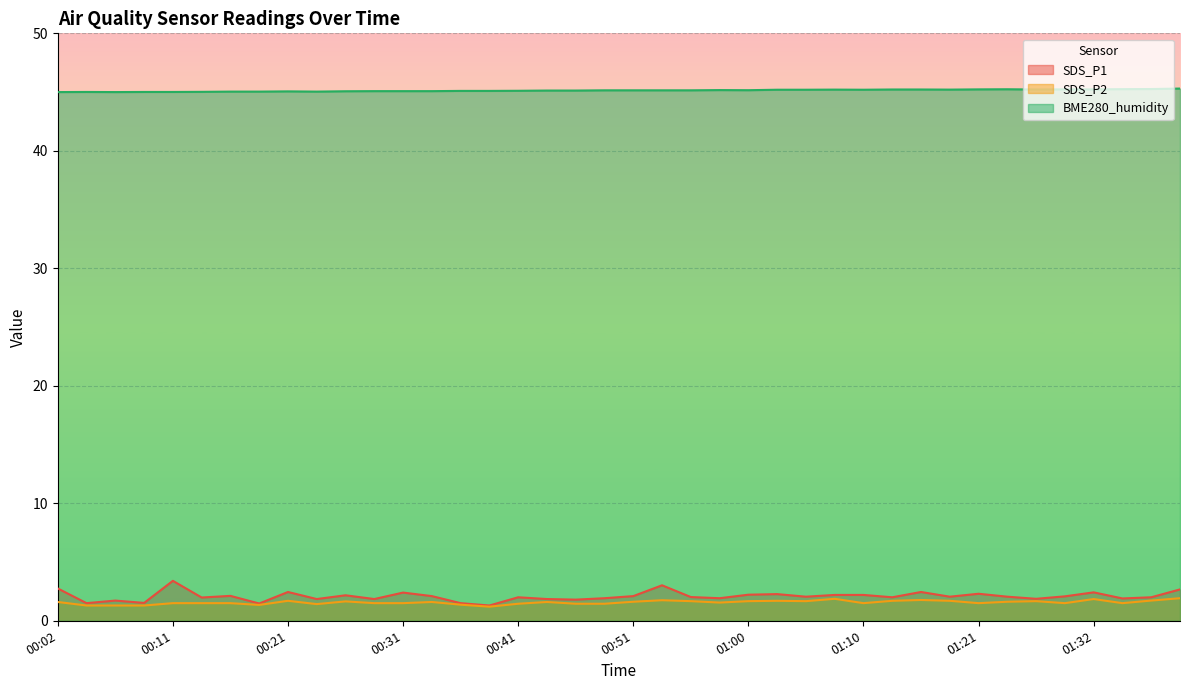

Which label corresponds to the largest value in the chart?

01:39